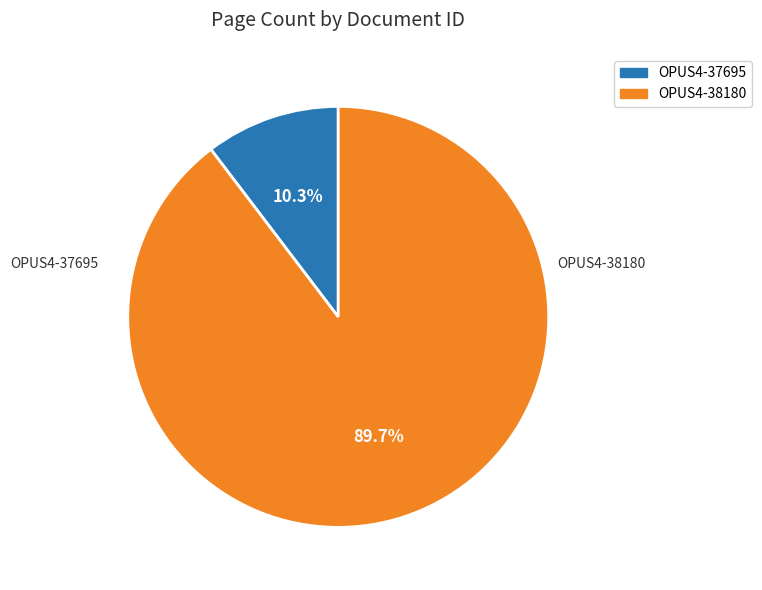

Do OPUS4-37695 and OPUS4-38180 together represent more than half of the pie?

Yes